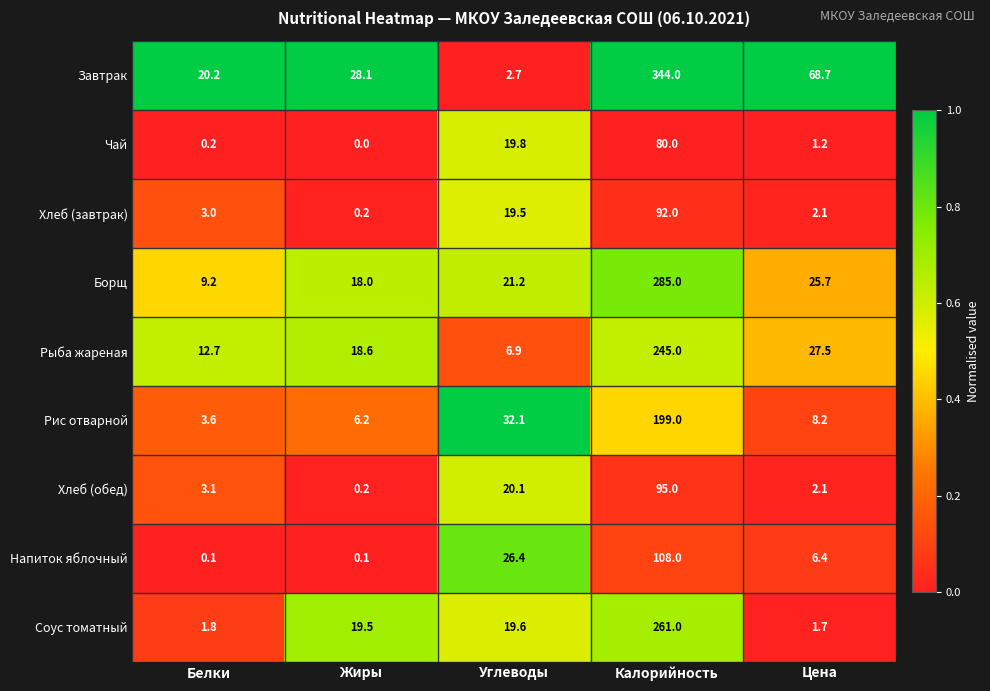

Count the number of data series in this chart.

9